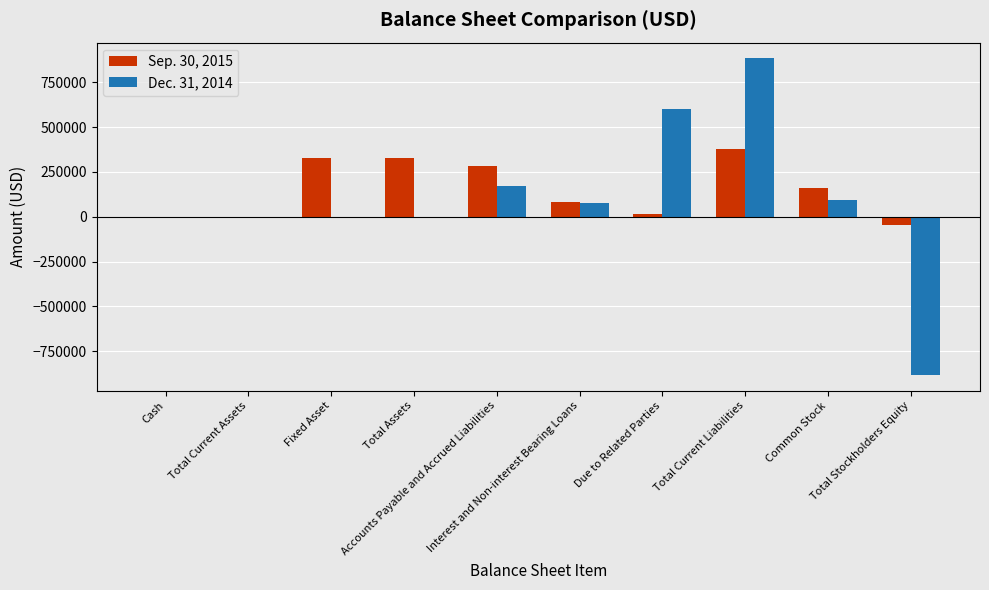

What is the maximum value shown in the chart?

882642